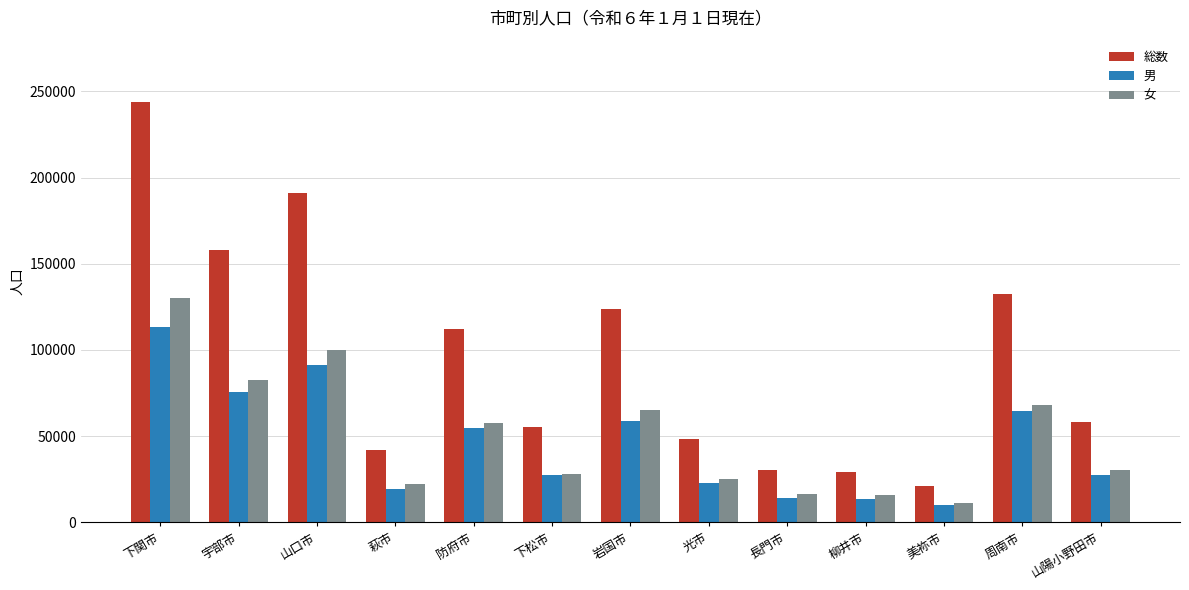

Which series has the widest spread of values?

総数